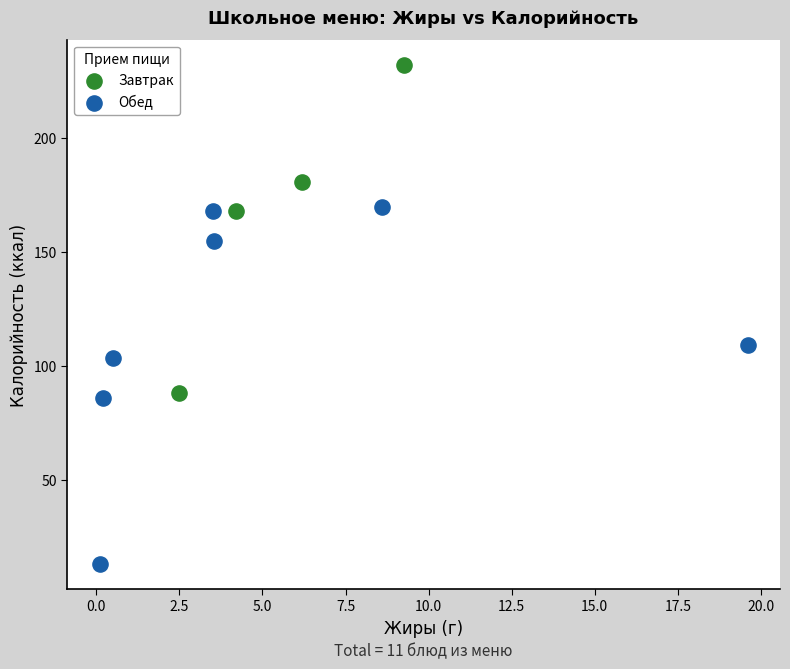

Which series reaches the minimum Y coordinate?

Обед